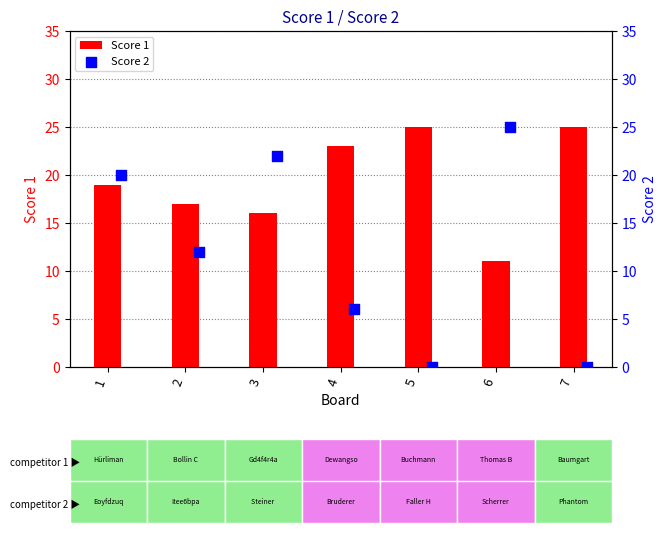

Which series reaches the maximum Y coordinate?

Score 1